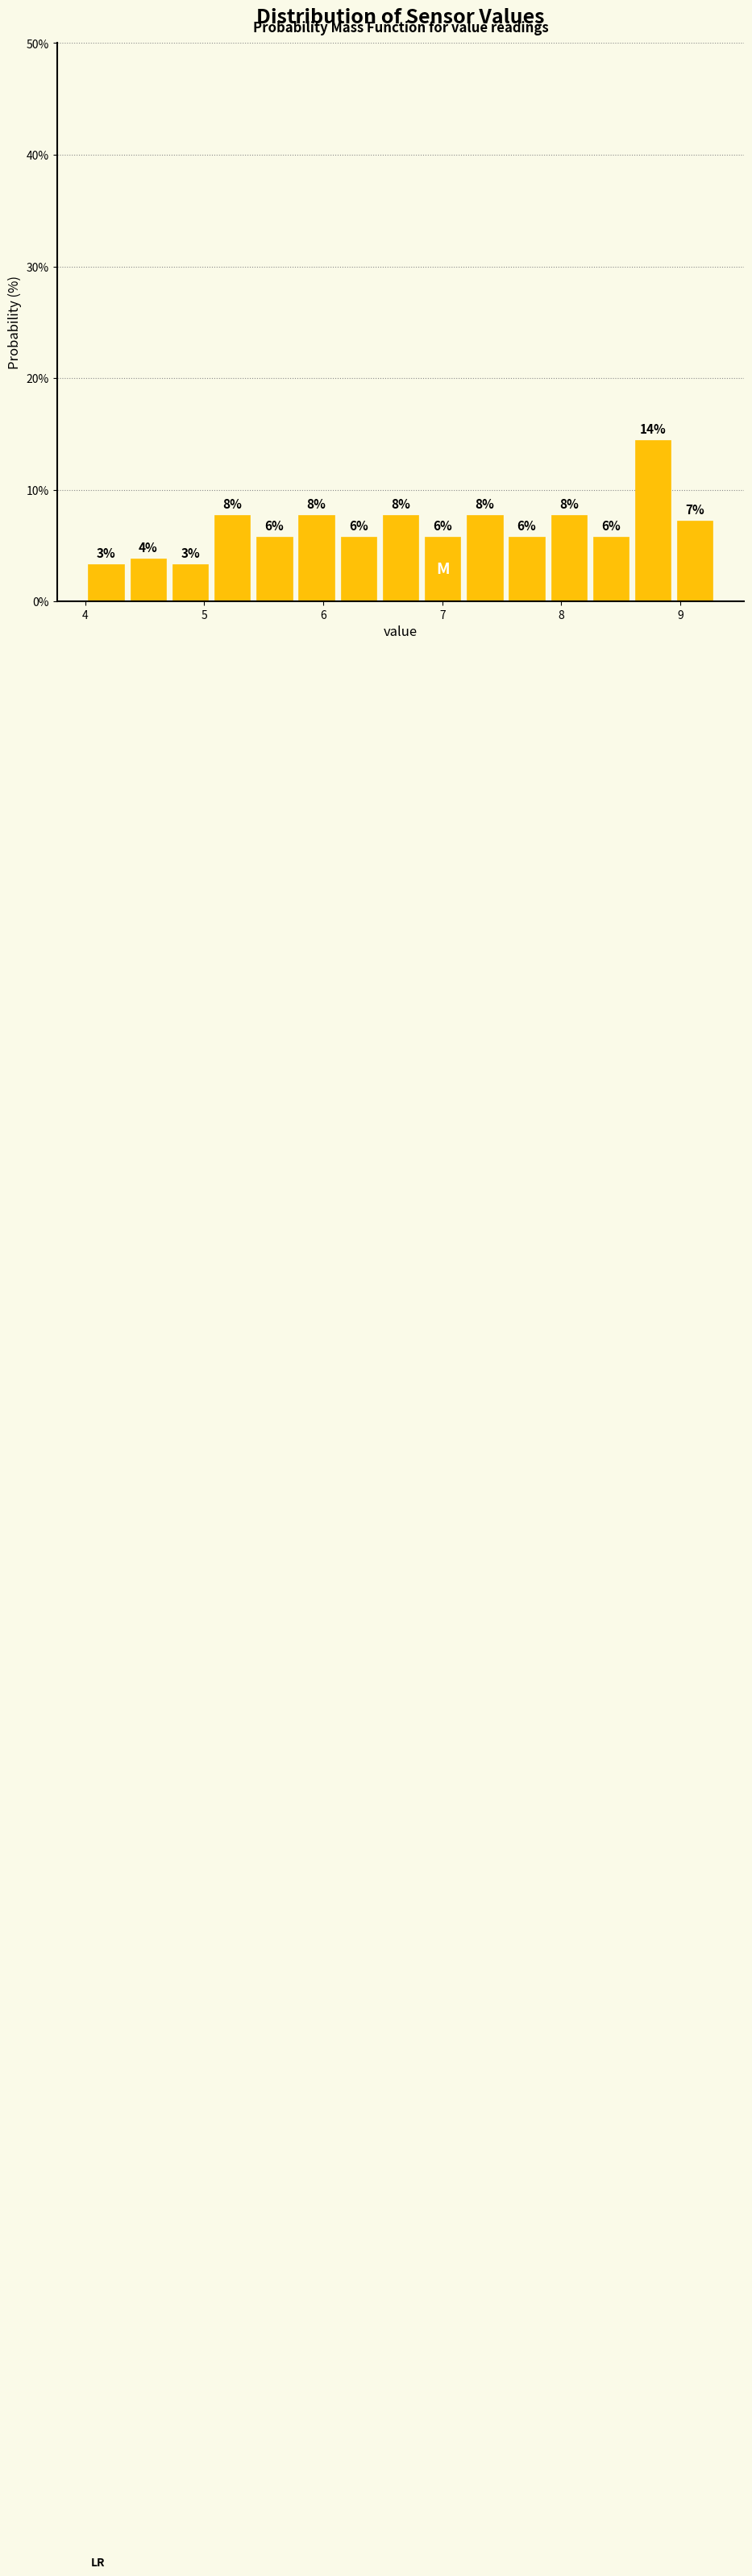

Read against the x-axis, roughly where is the centre of the tallest bar?

8.8